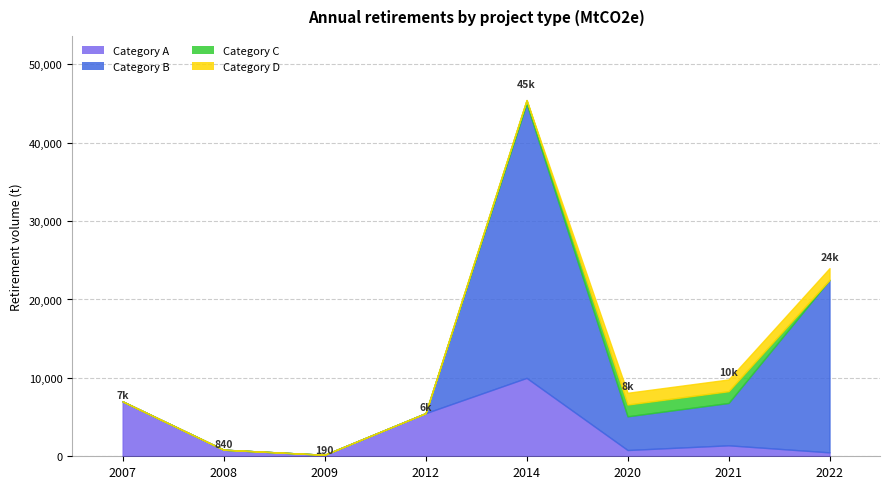

At which label does Category A reach its peak?

2014